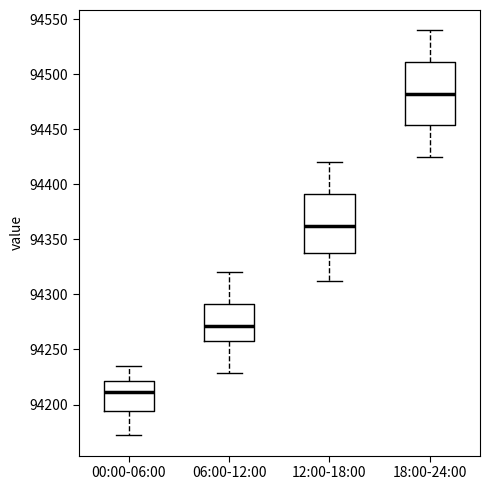

Reading left to right, transcribe this box plot: for each box, give where its median line is, the range the box spans, and where its two whiskers end, as read against the y-axis. The values are not printed on the chart, so give them approximately, as read against the axis.

00:00-06:00: median 94210, box 94195 to 94220, whiskers 94170 to 94235
06:00-12:00: median 94270, box 94260 to 94290, whiskers 94230 to 94320
12:00-18:00: median 94365, box 94335 to 94390, whiskers 94310 to 94420
18:00-24:00: median 94485, box 94455 to 94510, whiskers 94425 to 94540